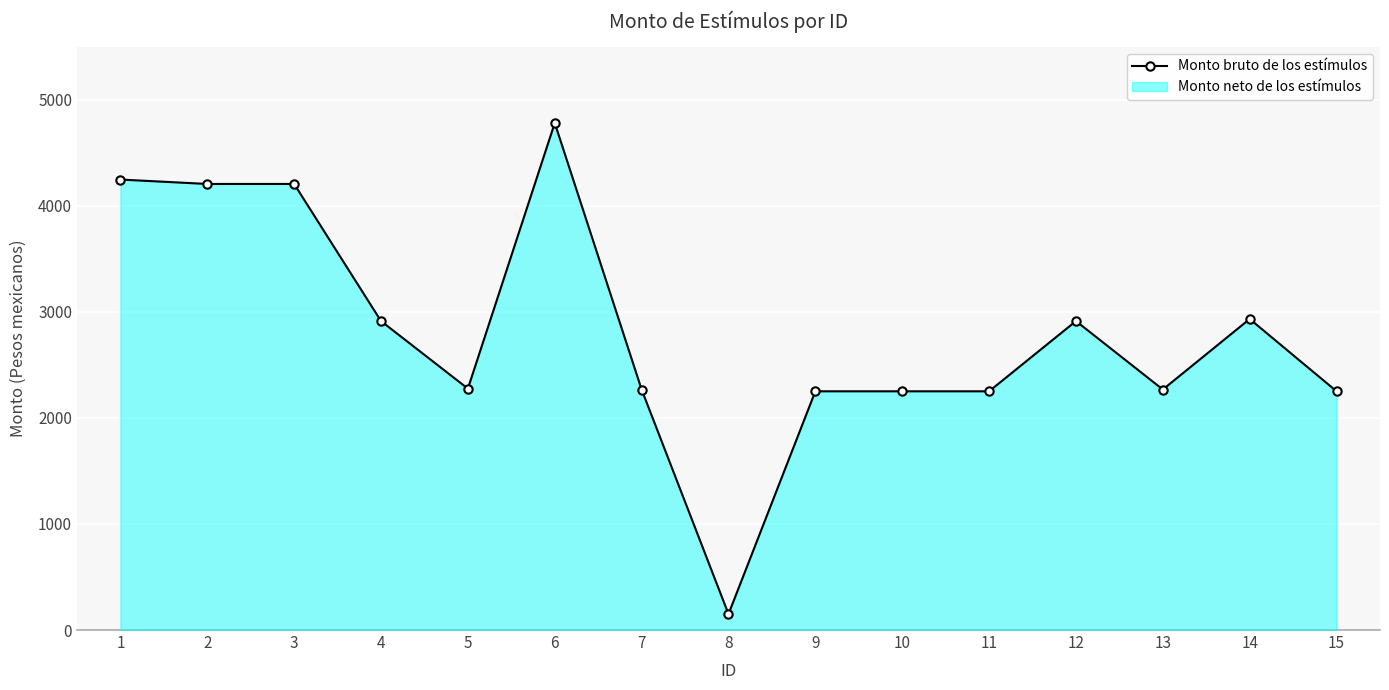

Which category has the highest value across all series?

6